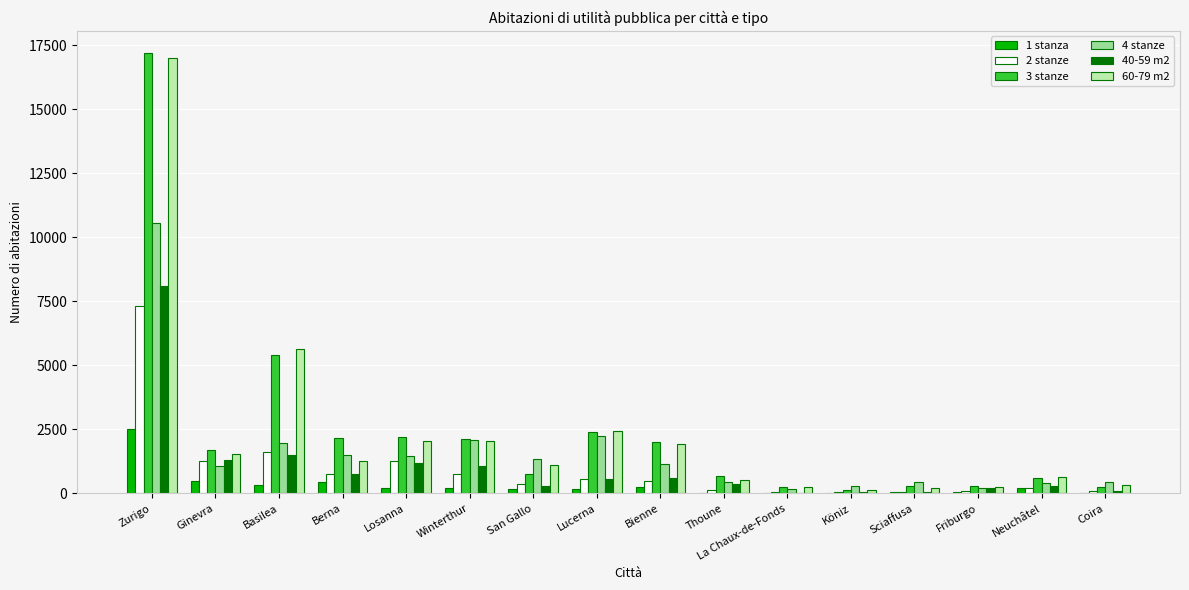

True or false: 60-79 m2 has a value of 17010 at Zurigo.

True